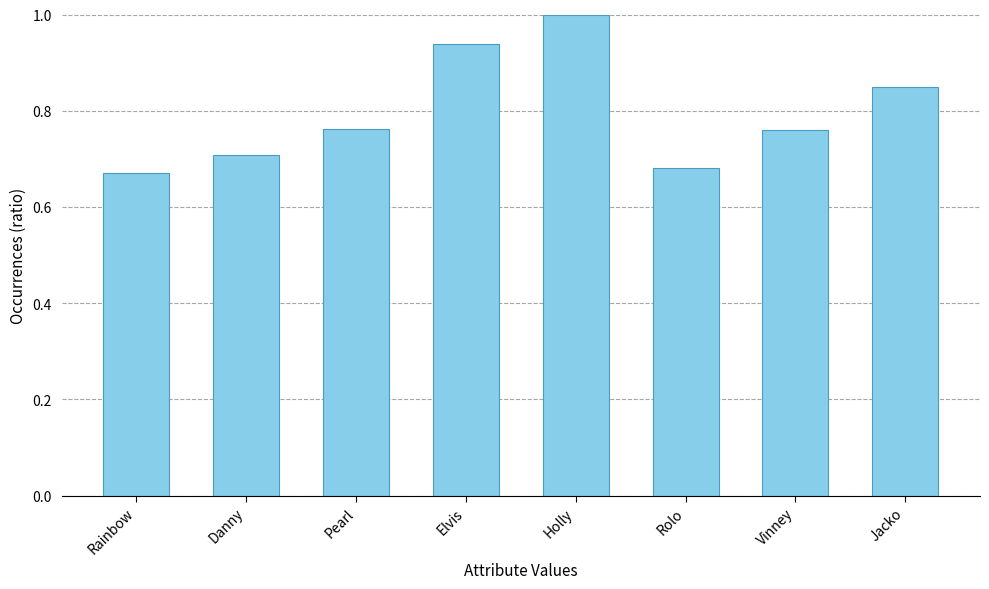

What is the maximum value shown in the chart?

1.0